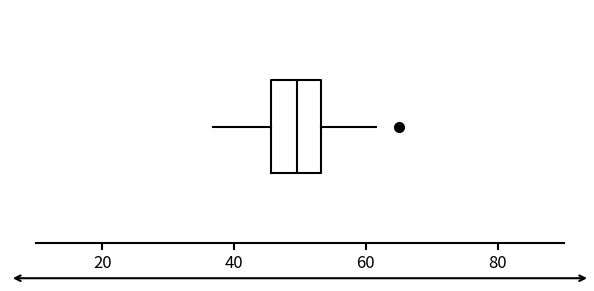

Where does the median line of the box sit on the x-axis? The values are not printed on the chart, so give them approximately, as read against the axis.

50